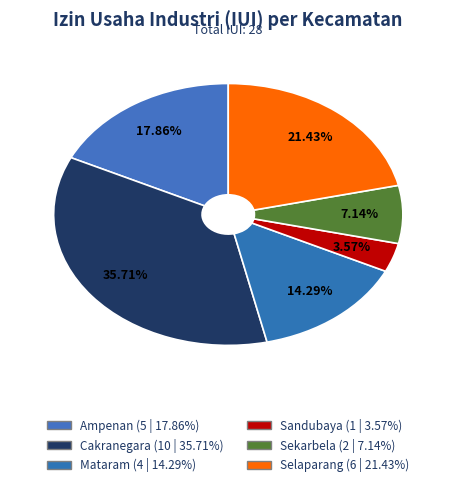

Which category has the biggest portion of the pie?

Cakranegara